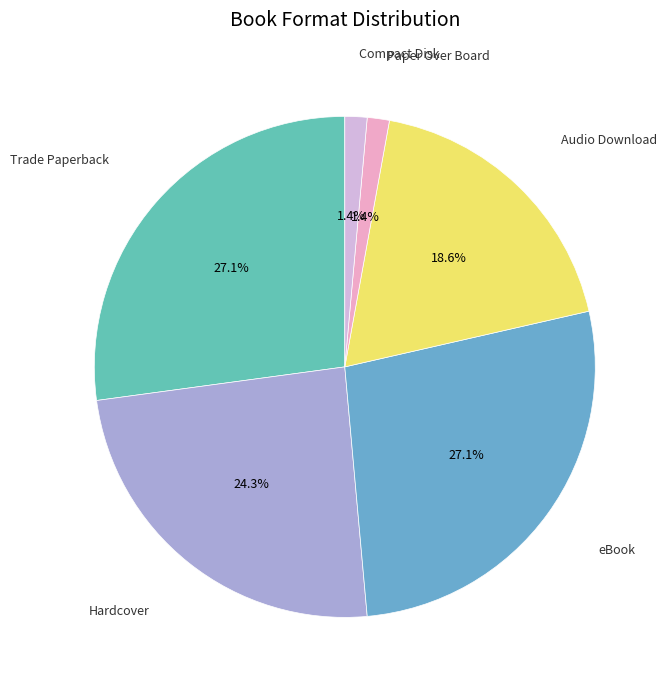

The eBook slice represents 27% of the pie. True or false?

True